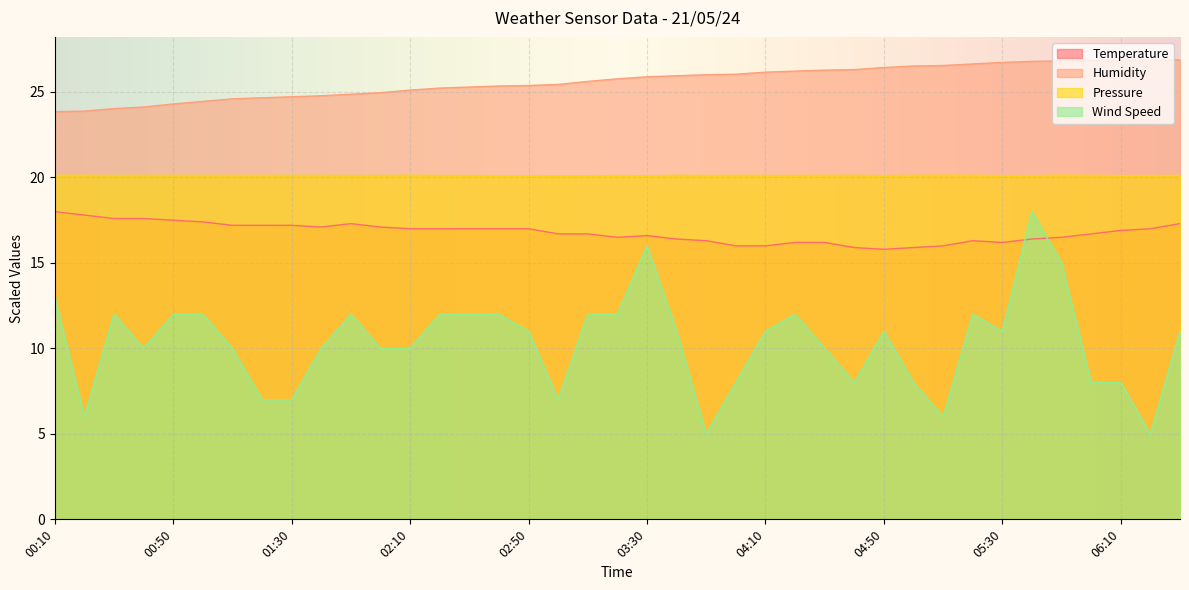

Rank the series by their maximum value, from highest to lowest.

Humidity, Pressure, Temperature, Wind Speed